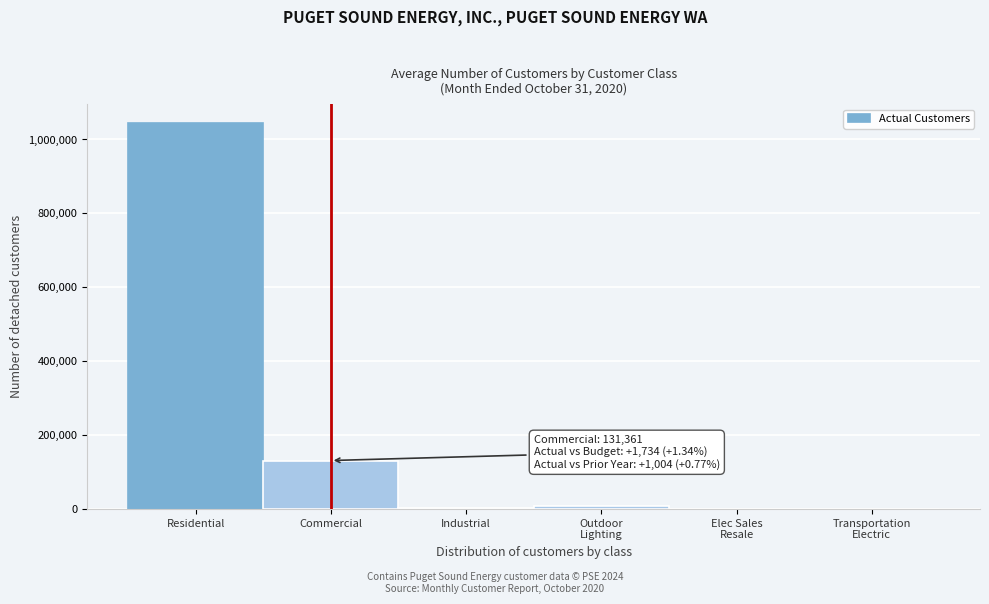

What is the sum of all values?

1185995